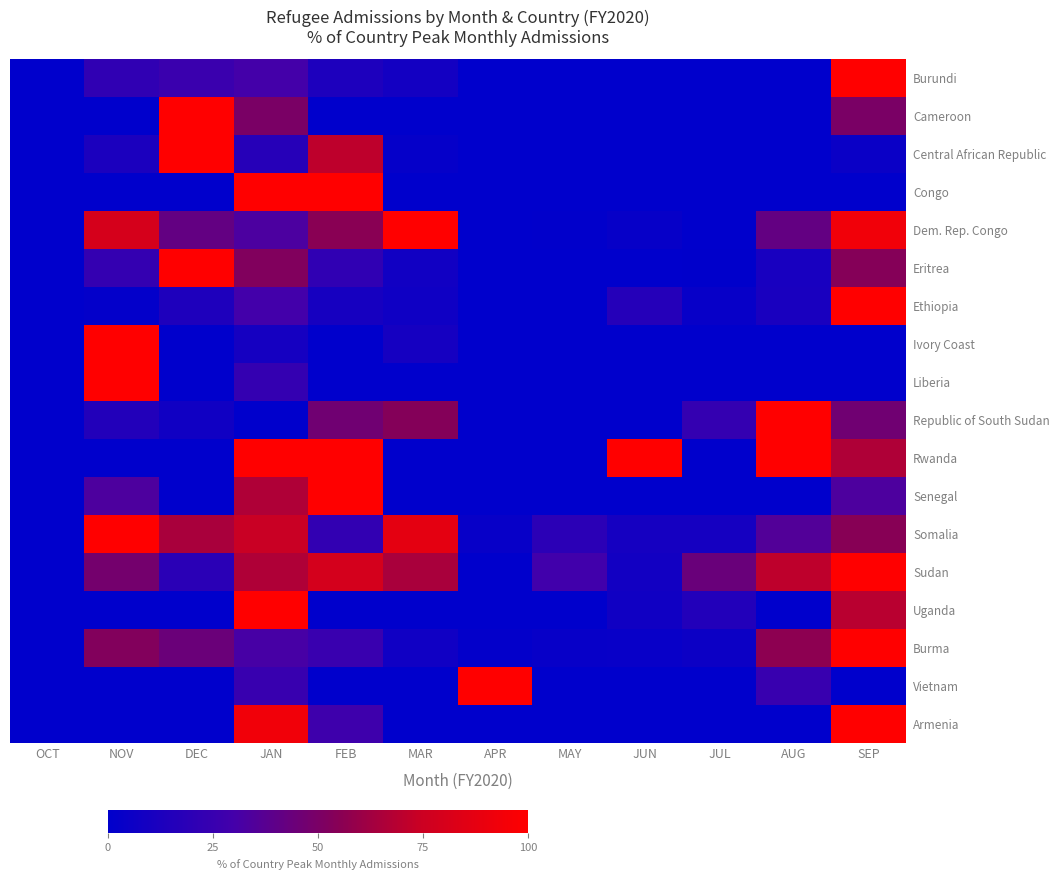

Which has a higher value, APR or JUN?

APR